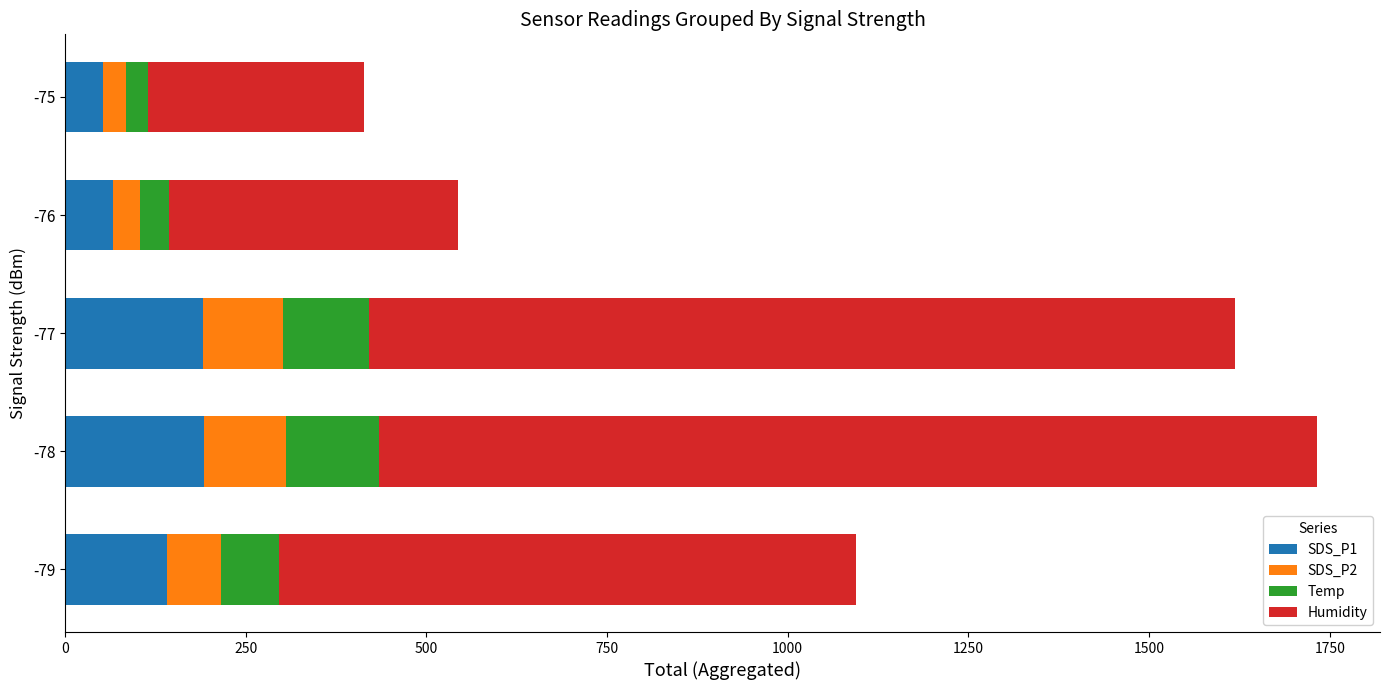

What is the total value across all series at -79?

1094.6